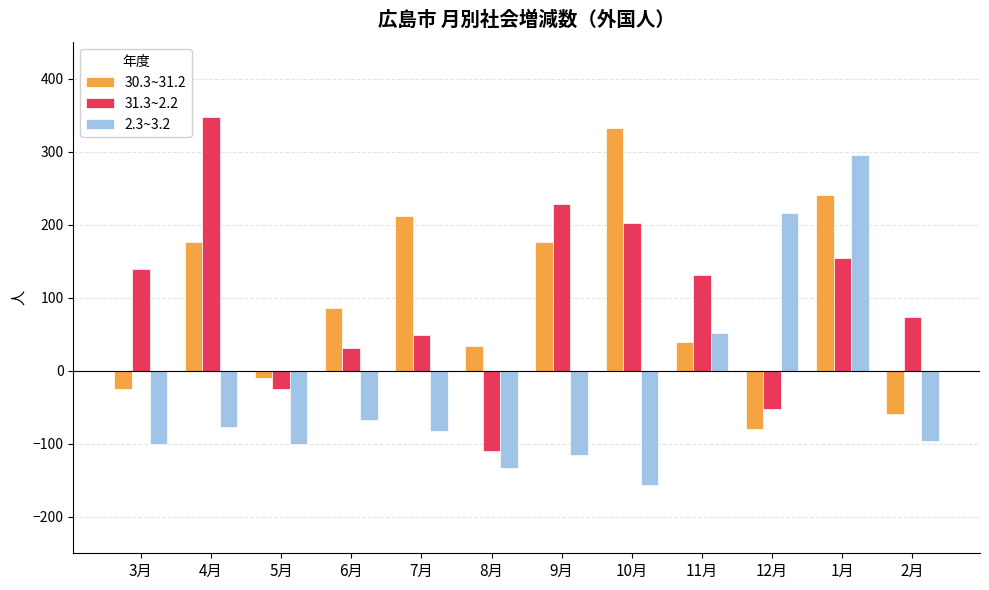

The value of 30.3~31.2 at 10月 is 333. True or false?

True